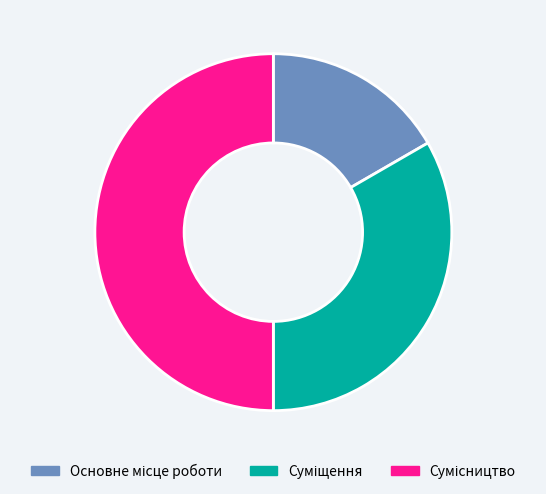

To the nearest percent, what is the difference between the Сумісництво and Суміщення slice percentages?

17%